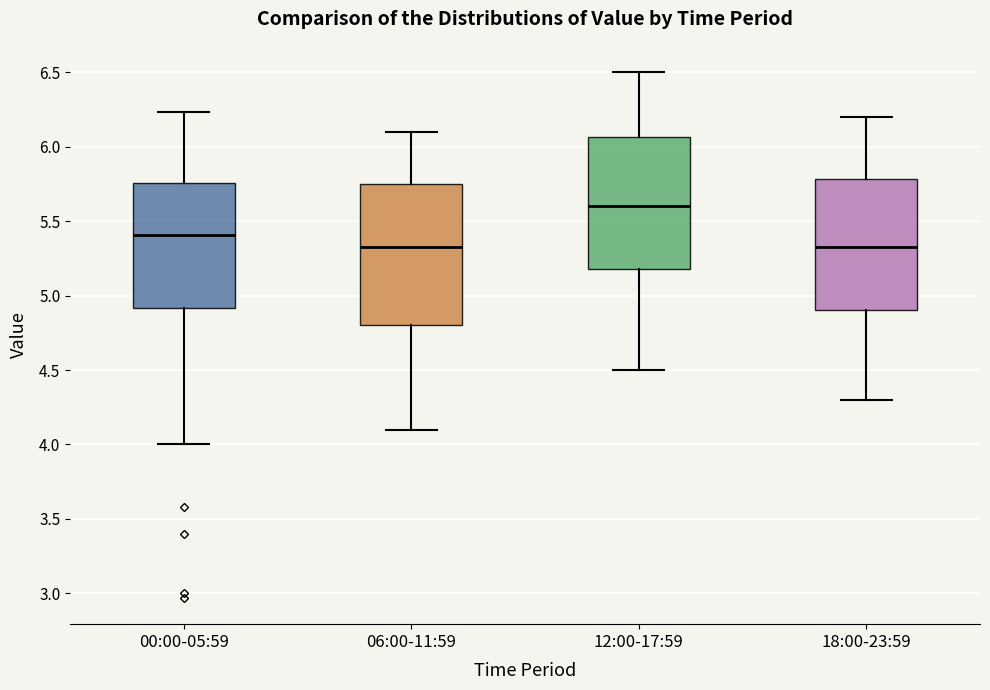

Where does the median line of the box for 18:00-23:59 sit on the y-axis? The values are not printed on the chart, so give them approximately, as read against the axis.

5.35